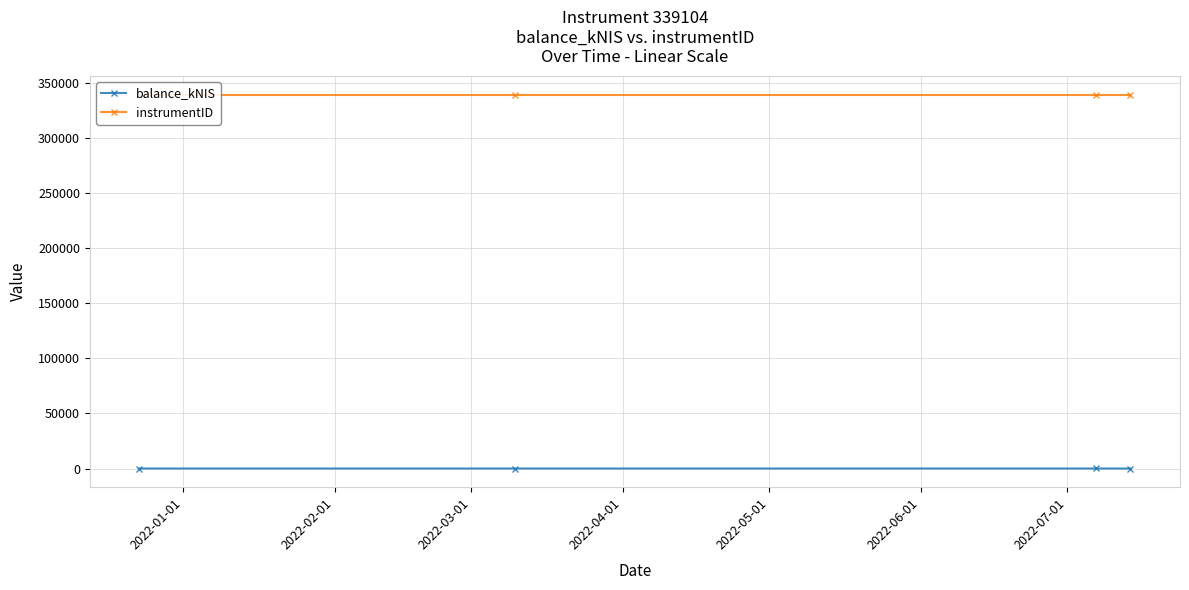

True or false: balance_kNIS has more than 2 points higher than both neighbors.

False